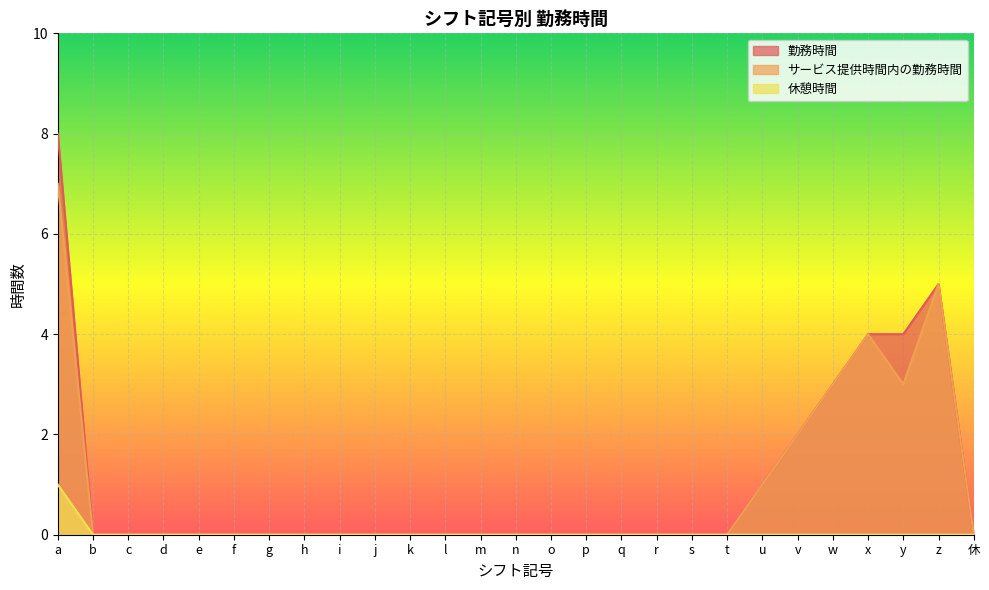

The 勤務時間 series shows -3 at r. True or false?

False